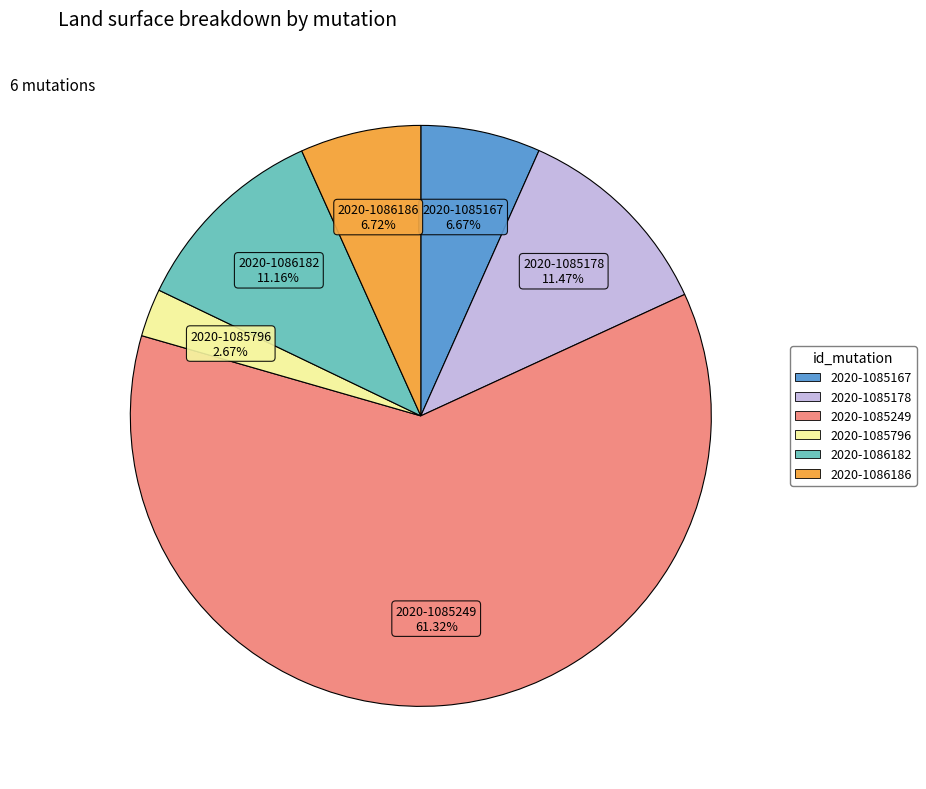

Does any single category account for the majority?

Yes